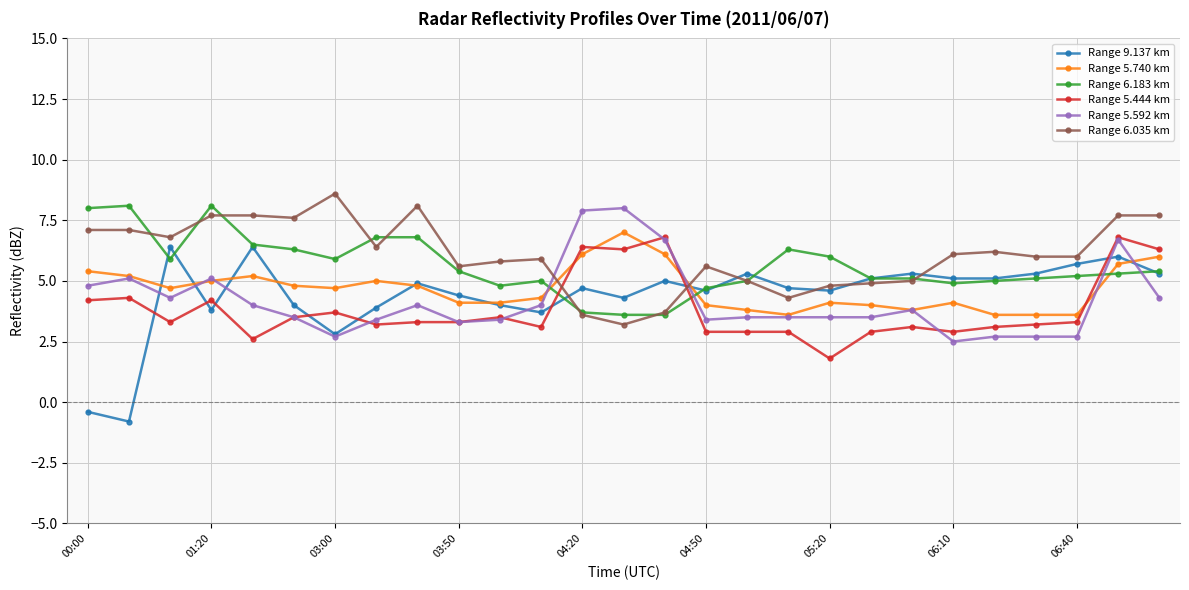

What is the difference between the maximum and second lowest values in the Range 9.137 km series?

6.8